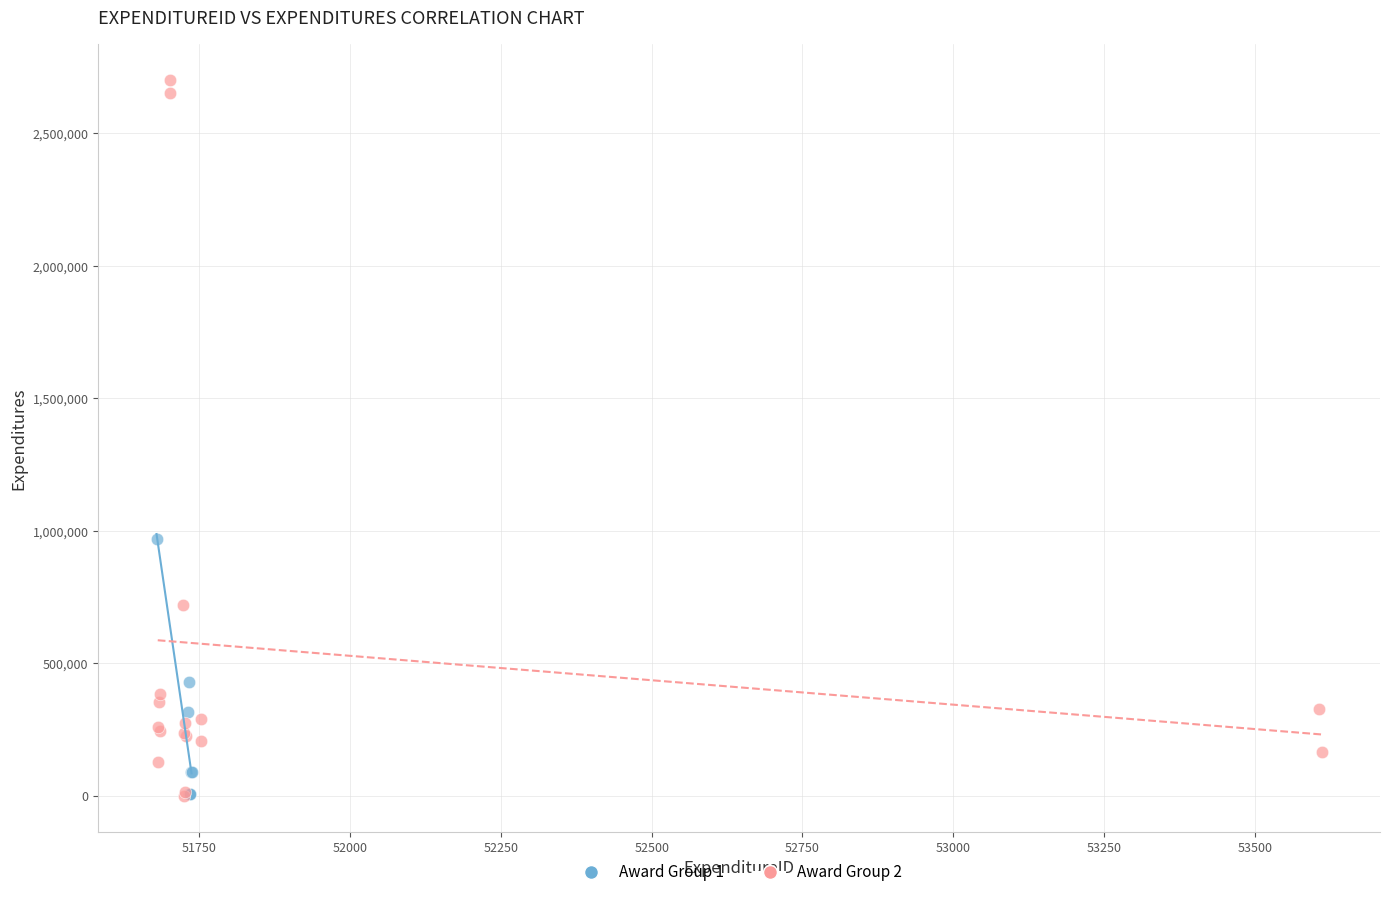

Which series contains the highest Y value?

Award Group 2